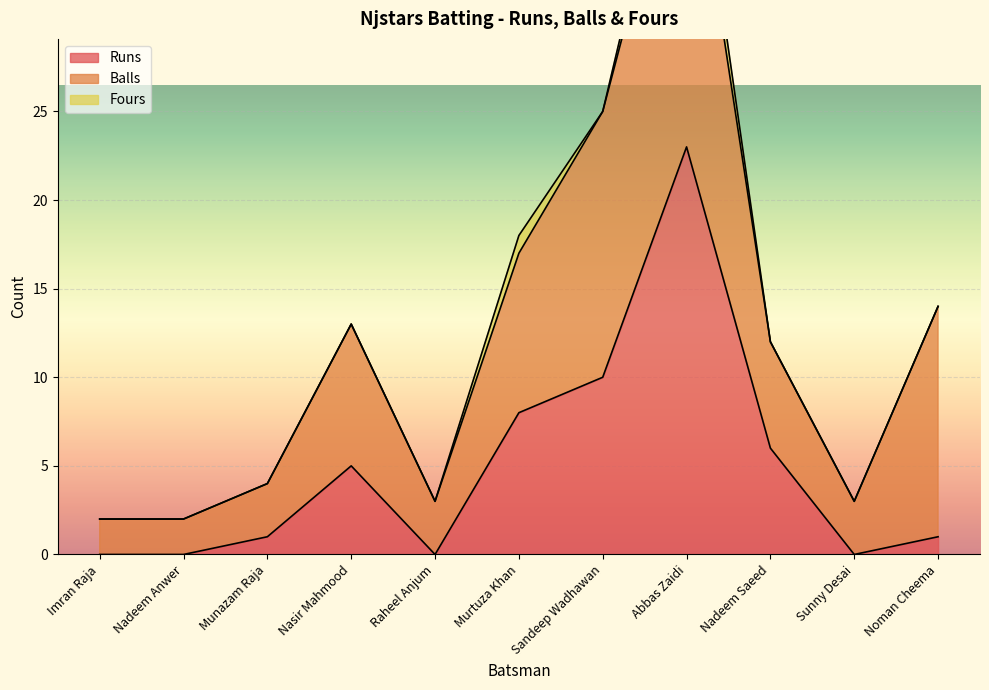

What is the difference between the highest and lowest values at Nadeem Anwer?

2